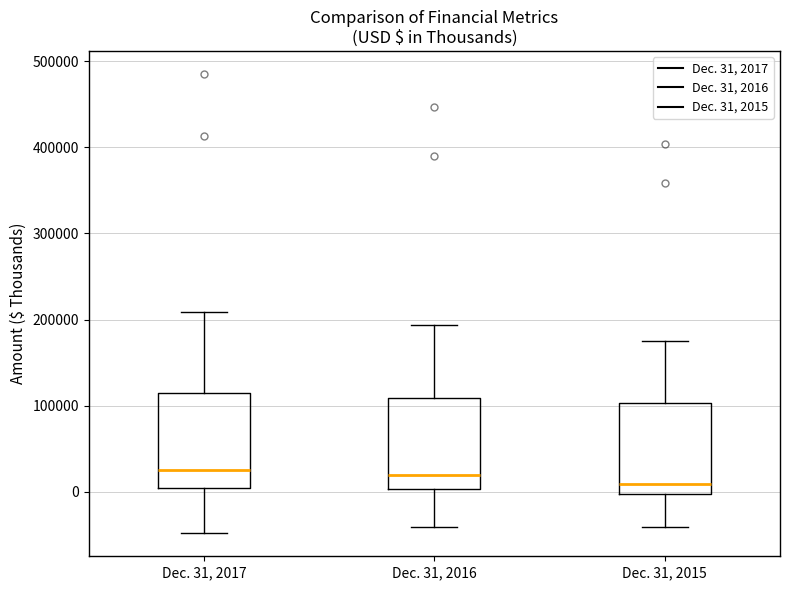

Where is the upper edge of the box for Dec. 31, 2016 on the y-axis? The values are not printed on the chart, so give them approximately, as read against the axis.

110000